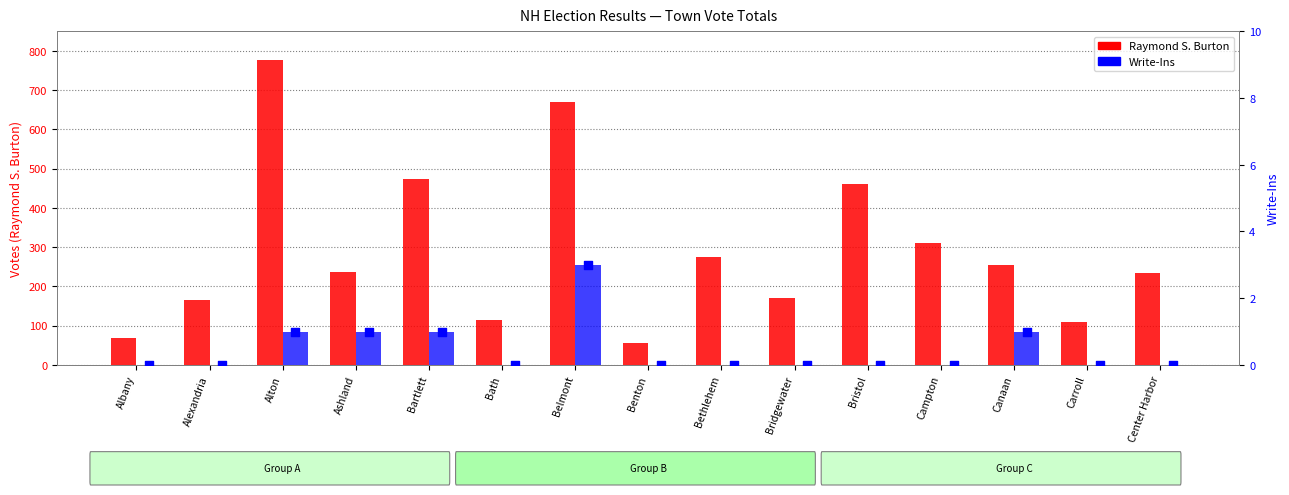

What is the total value across all series at Alexandria?

166